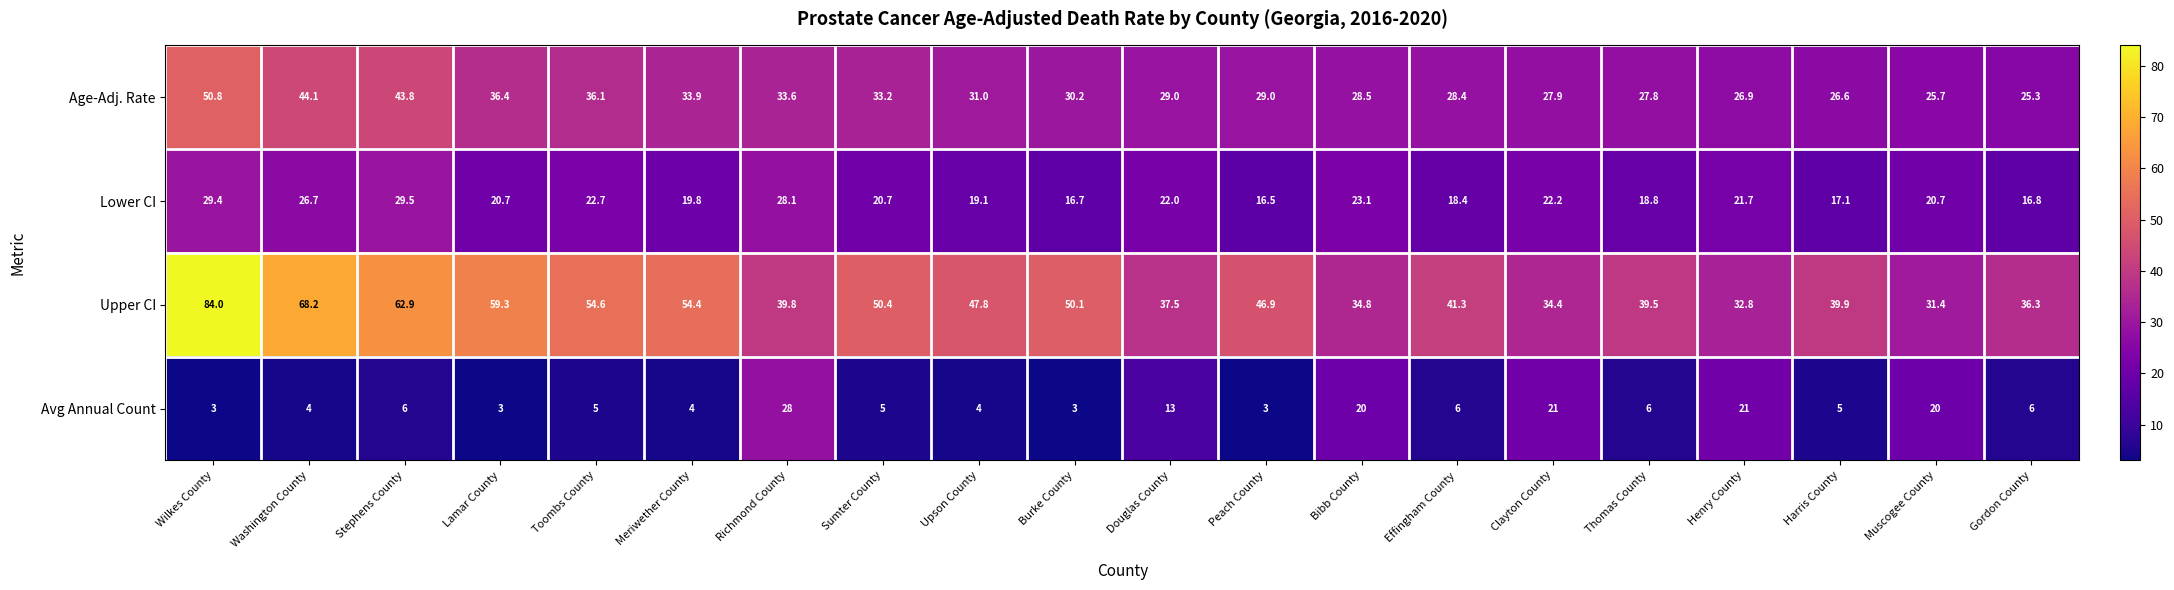

At Thomas County, list the series in order from largest to smallest.

Upper CI, Age-Adj. Rate, Lower CI, Avg Annual Count